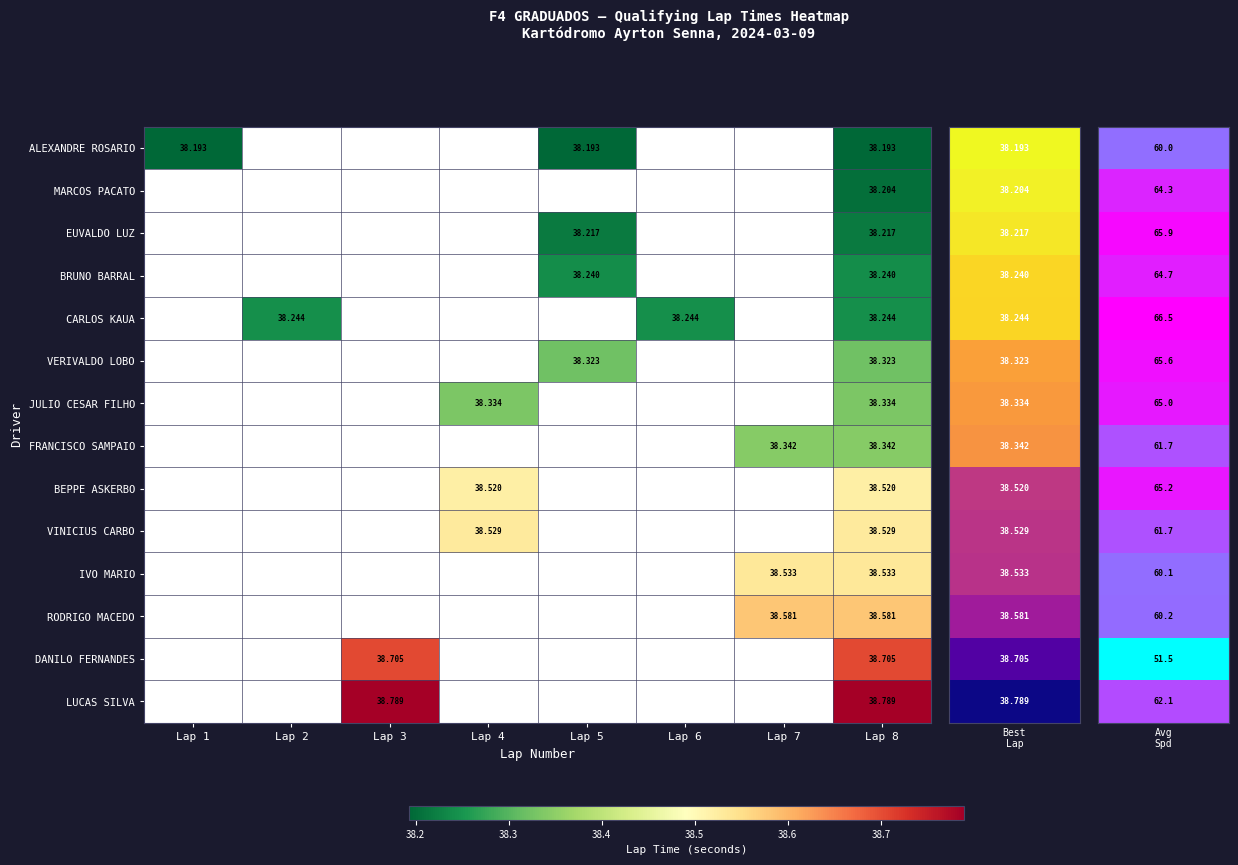

Rank the series by their average value, from lowest to highest.

ALEXANDRE ROSARIO, MARCOS PACATO, EUVALDO LUZ, BRUNO BARRAL, CARLOS KAUA, VERIVALDO LOBO, JULIO CESAR FILHO, FRANCISCO SAMPAIO, BEPPE ASKERBO, VINICIUS CARBO, IVO MARIO, RODRIGO MACEDO, DANILO FERNANDES, LUCAS SILVA